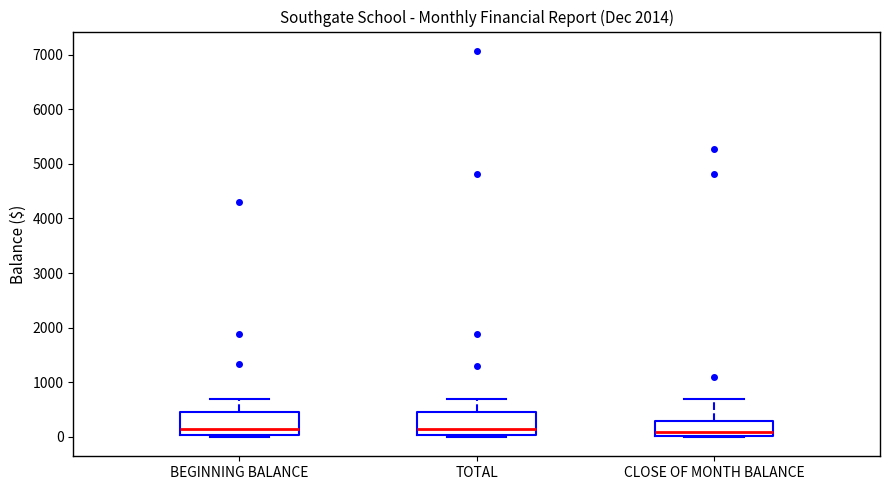

Reading left to right, read every box against the y-axis: the position of its median line, the range the box covers, and the ends of its whiskers. The values are not printed on the chart, so give them approximately, as read against the axis.

BEGINNING BALANCE: median 100, box 0 to 500, whiskers 0 (just below the box's lower edge) to 700
TOTAL: median 100, box 0 to 500, whiskers 0 (just below the box's lower edge) to 700
CLOSE OF MONTH BALANCE: median 100, box 0 to 300, whiskers 0 to 700